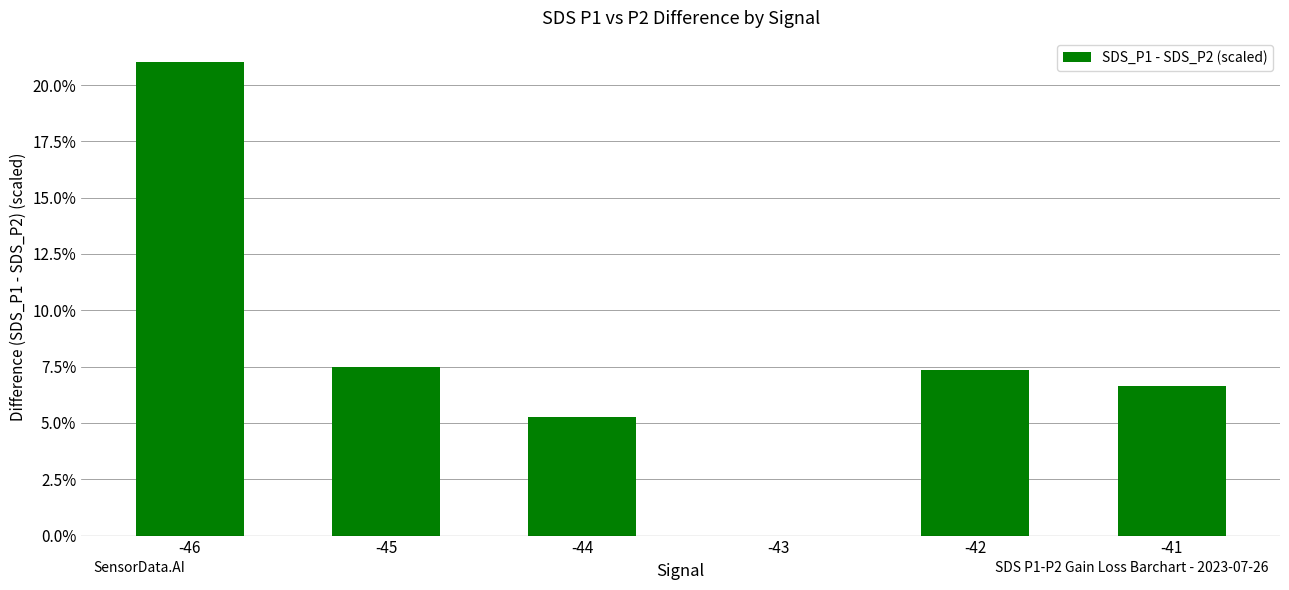

What is the sum of all values?

47.8